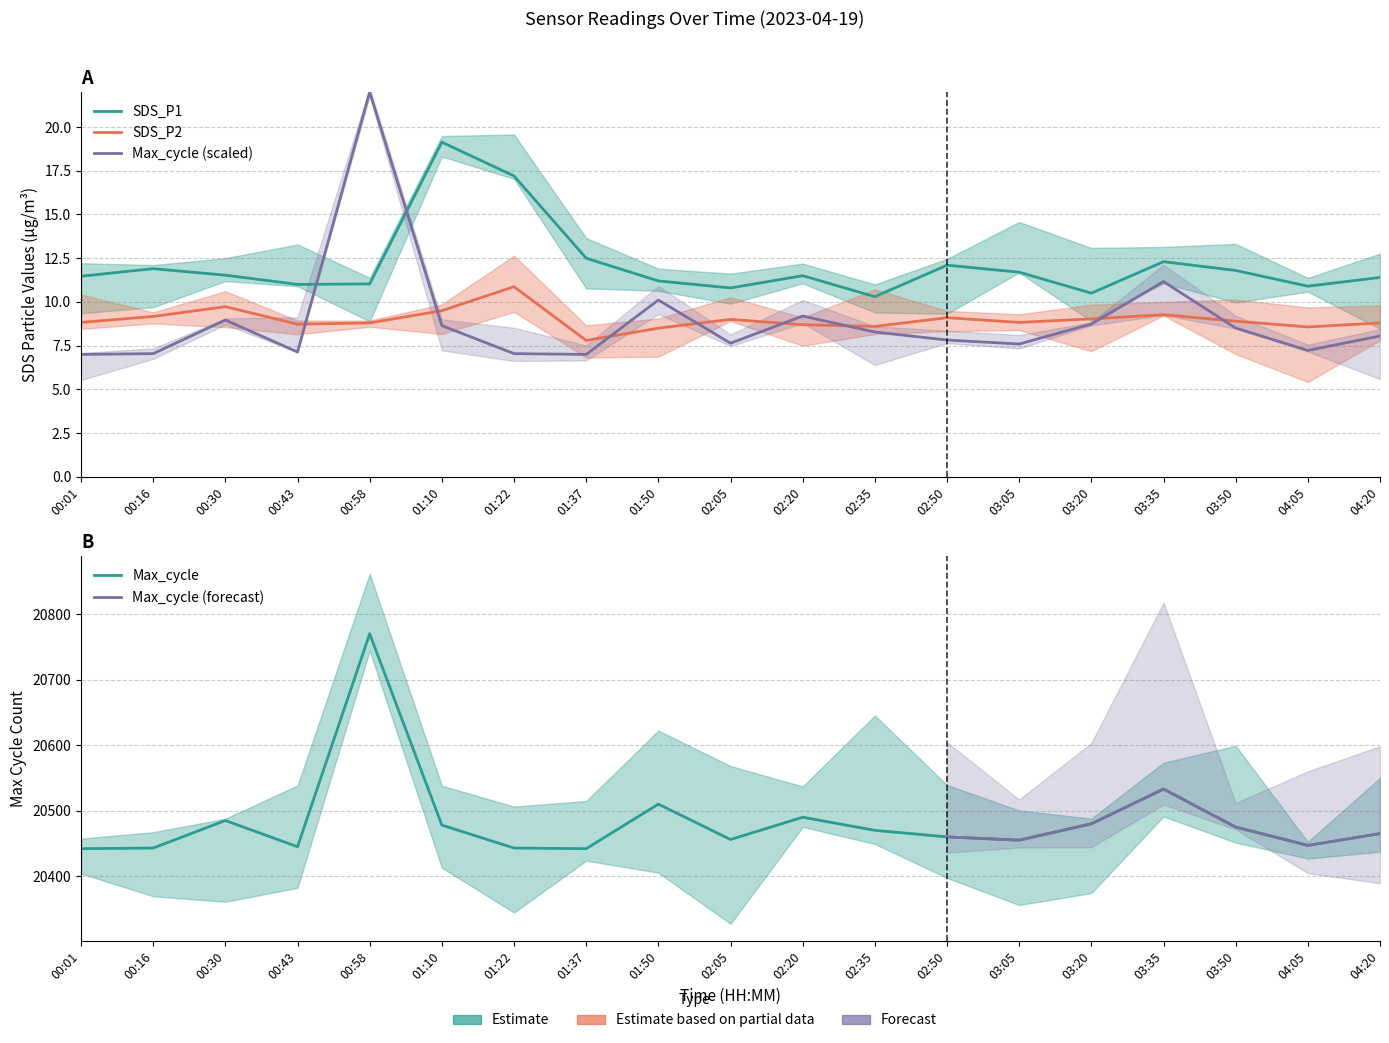

Between 04:20 and 00:43, which is larger?

04:20